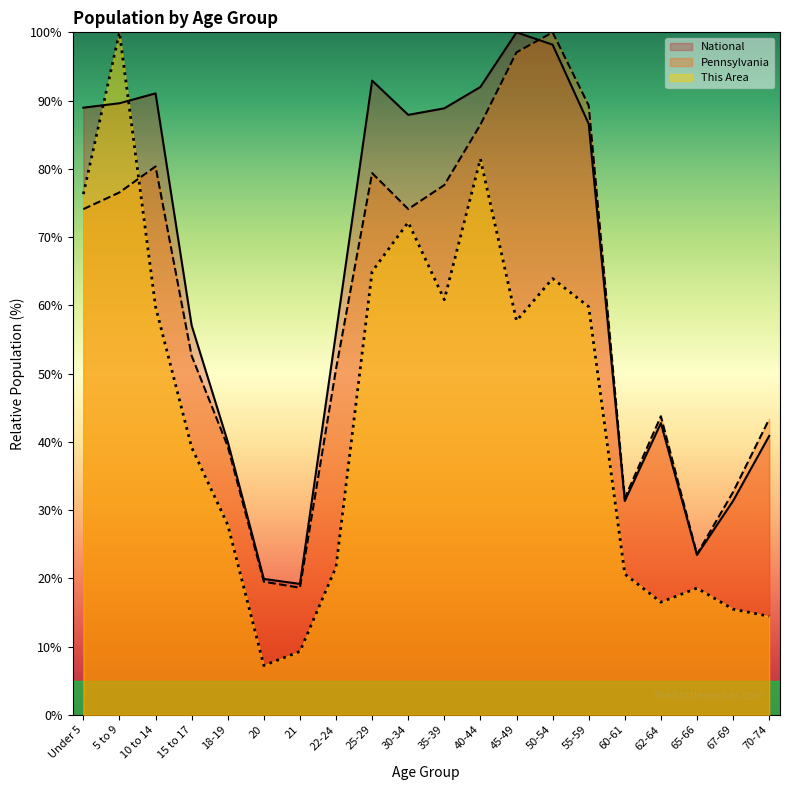

What is the sum of all This Area values?

887.6